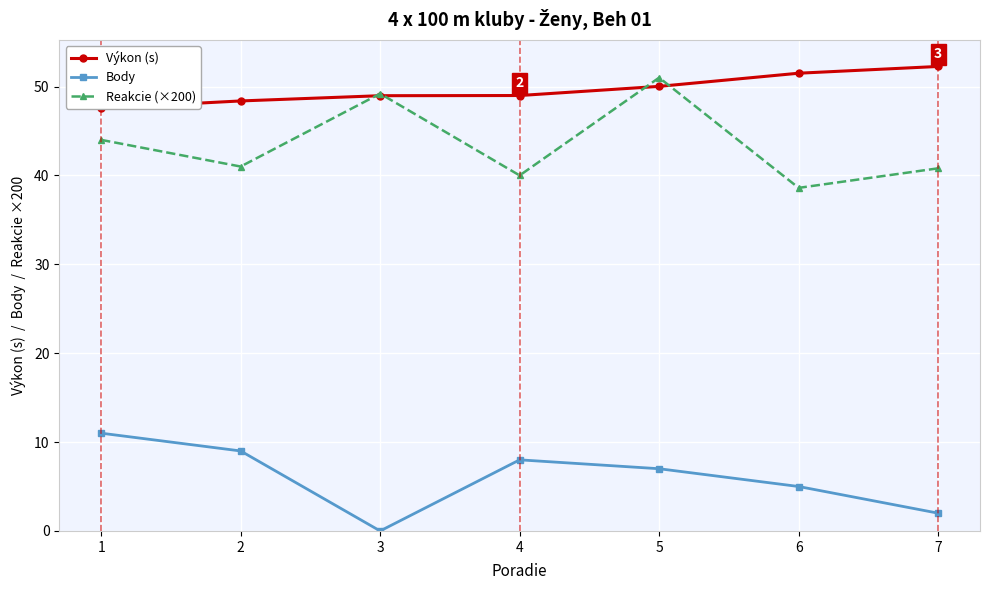

List the series in order of their peak value, highest first.

Výkon (s), Reakcie (×200), Body